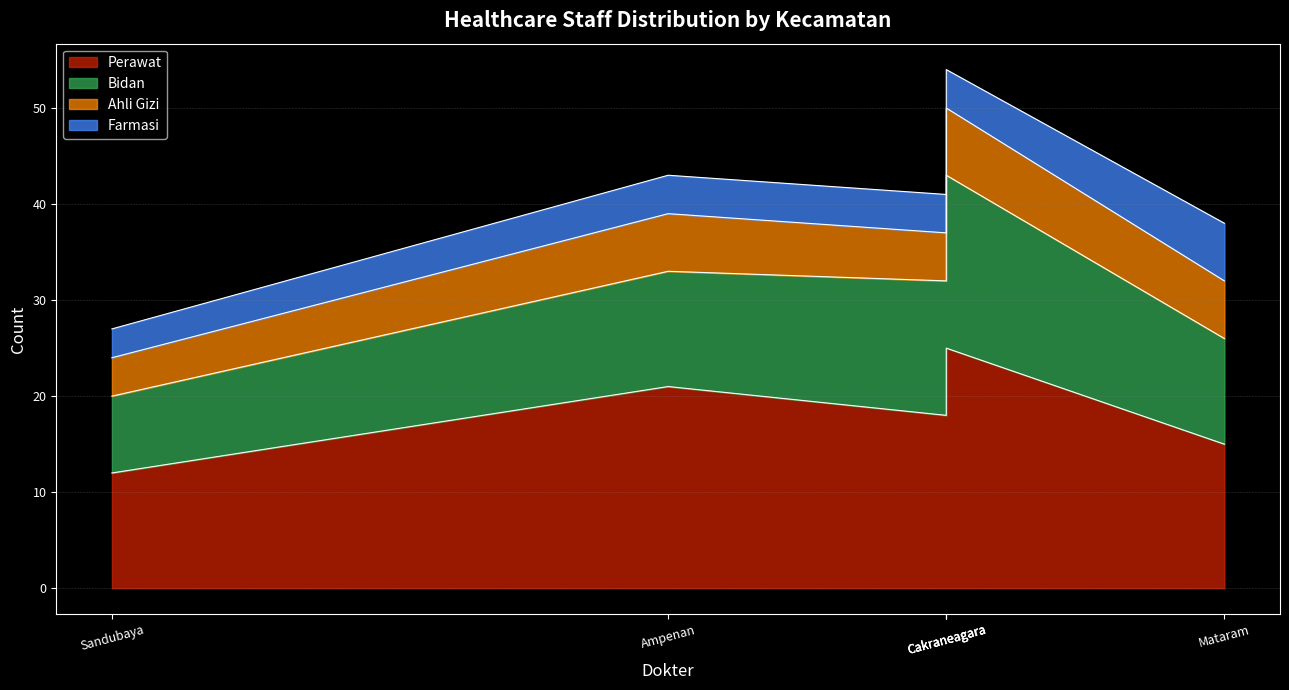

List the series in order of their peak value, highest first.

Perawat, Bidan, Ahli Gizi, Farmasi